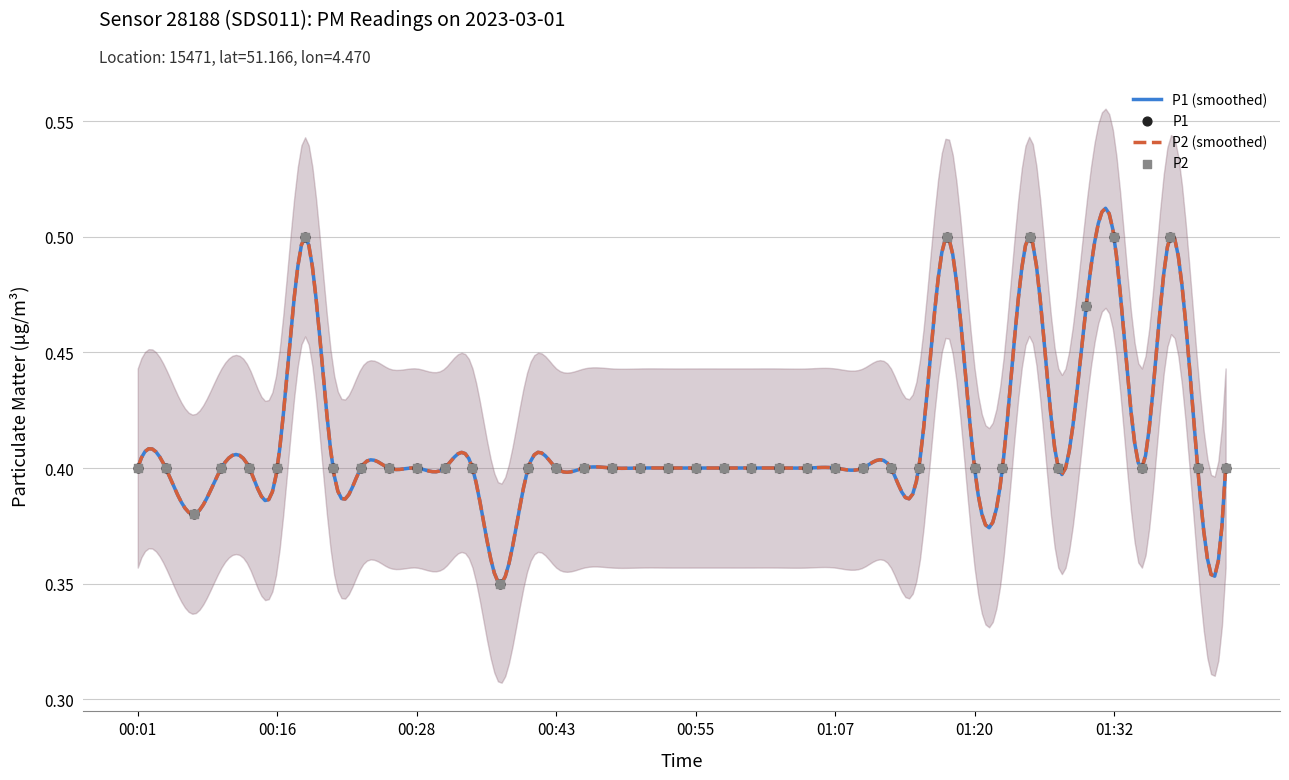

At how many categories does at least one series exceed 0?

40